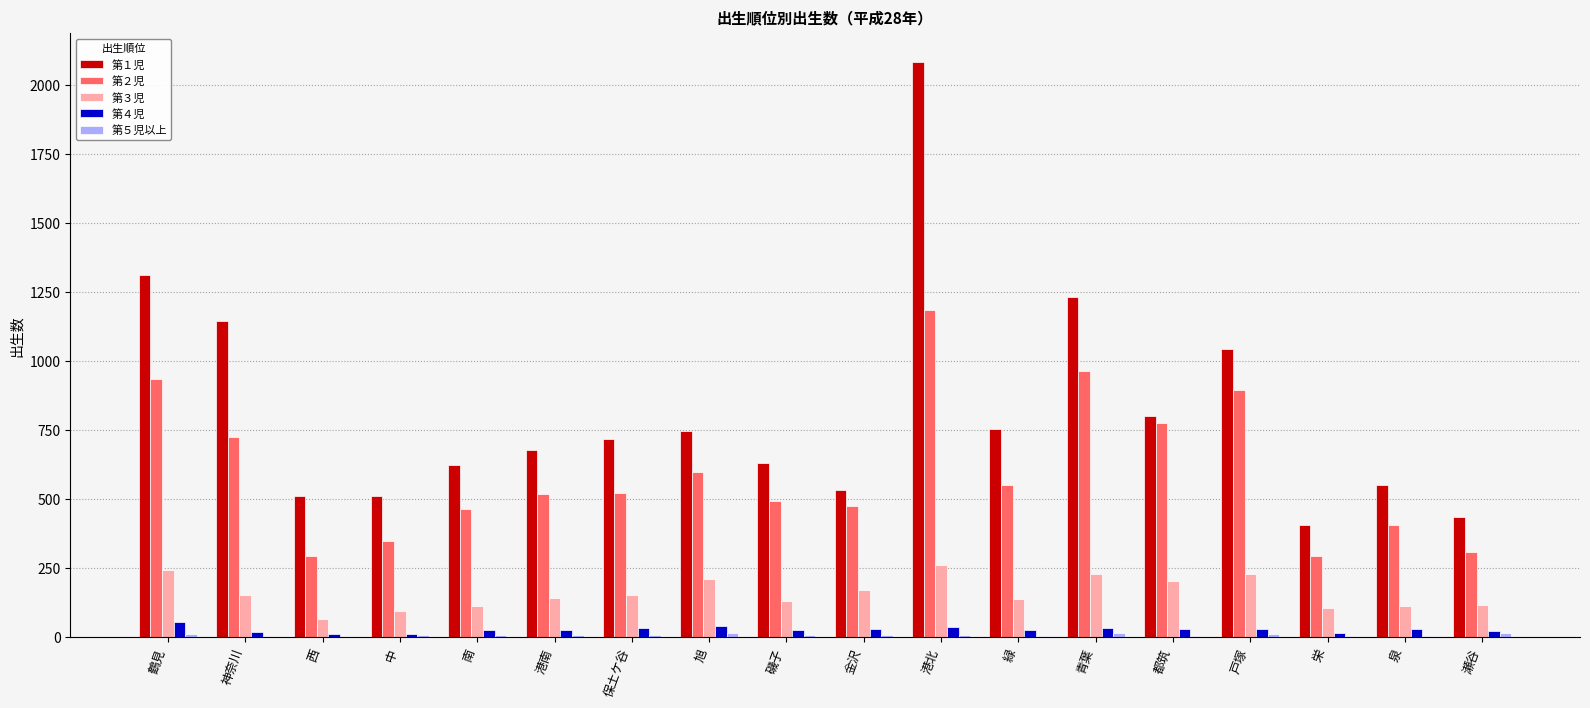

Which series has the largest total across all categories?

第１児